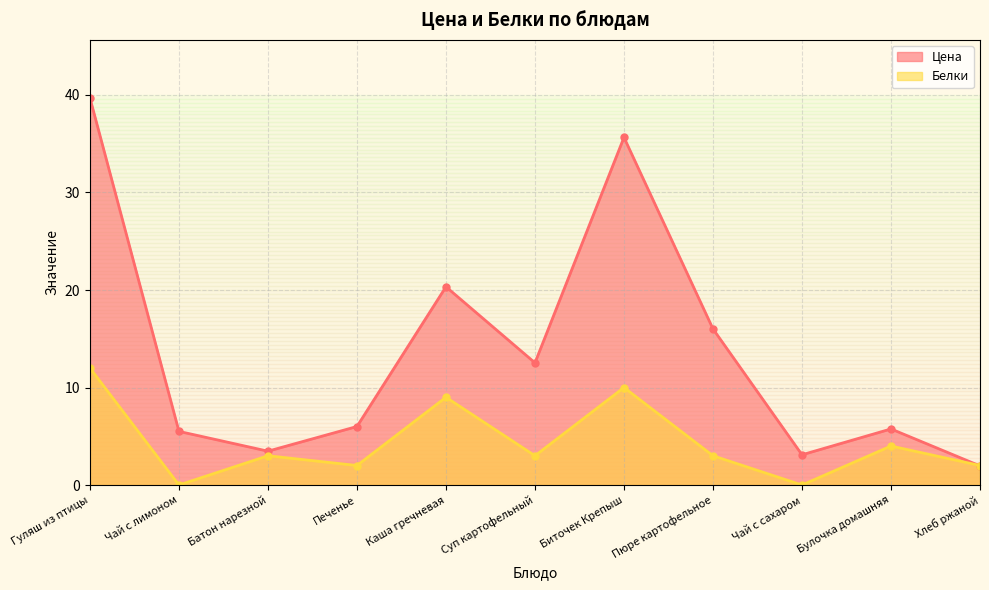

What is the sum of the Цена values at Батон нарезной and Булочка домашняя?

9.2